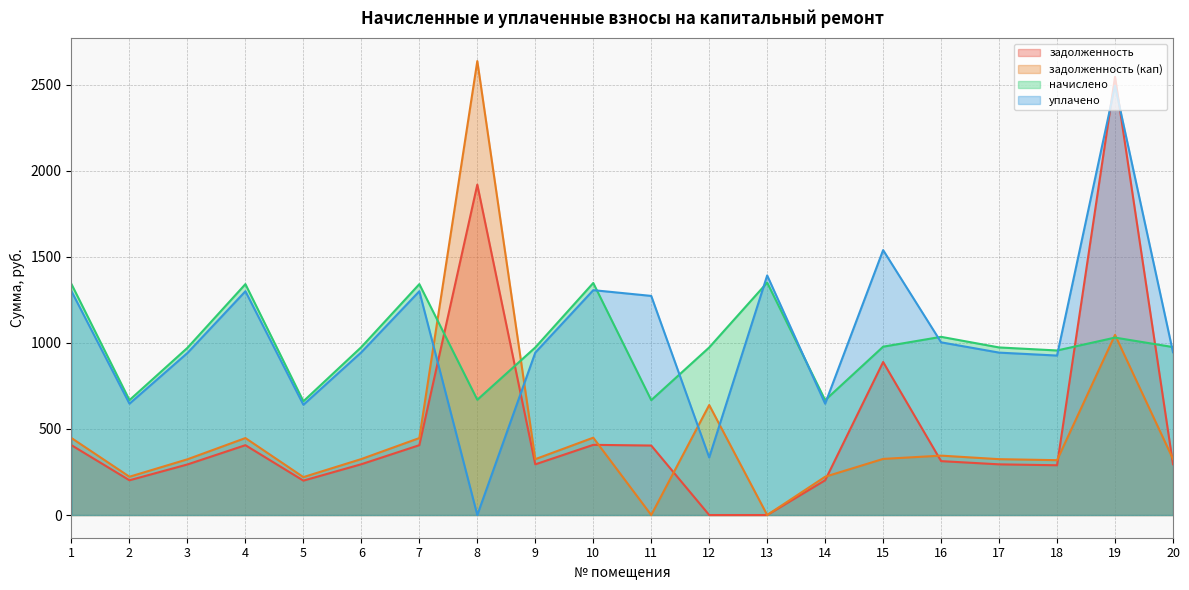

How many data points does each series have?

20